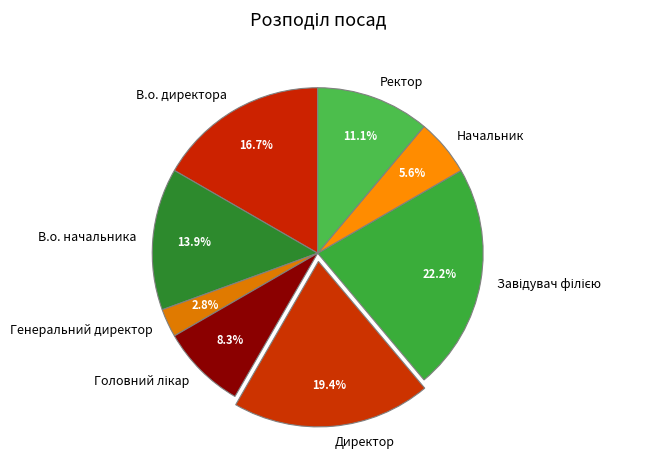

Is the sum of В.о. начальника and Генеральний директор greater than half?

No